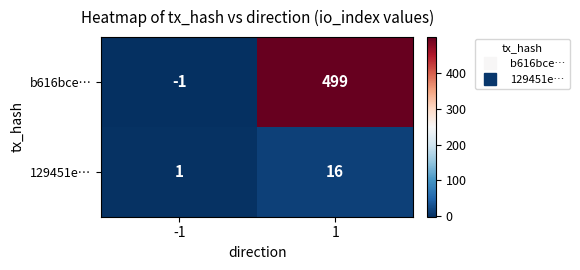

What is the average value of the b616bce… series?

249